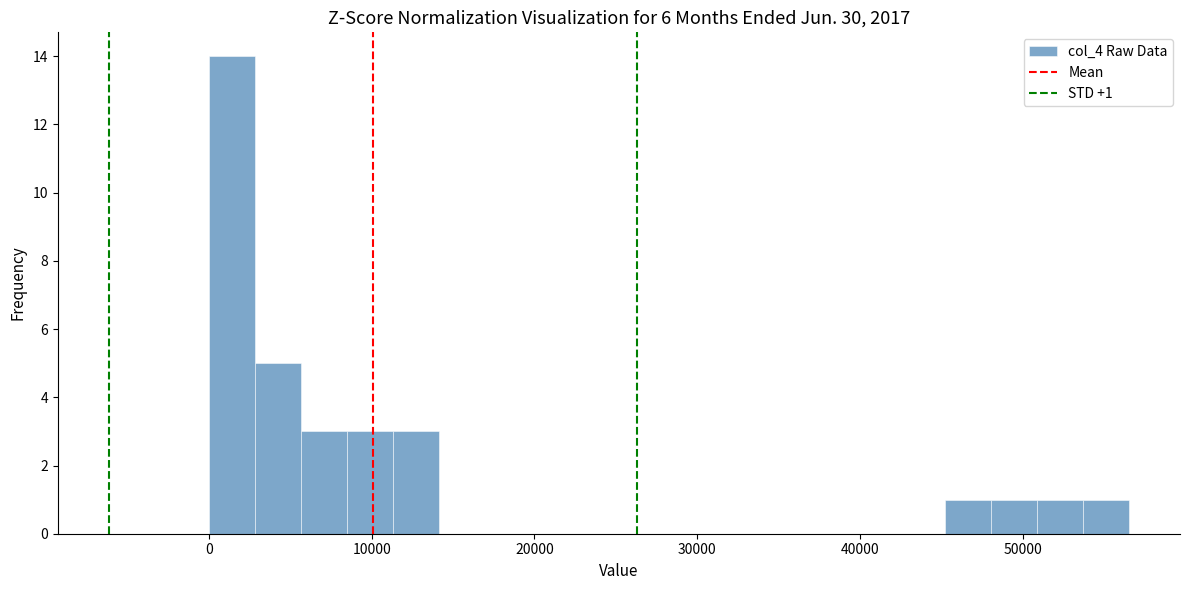

Around what value on the x-axis is the tallest bar? Give the approximate position of its centre, as read against the axis.

1000